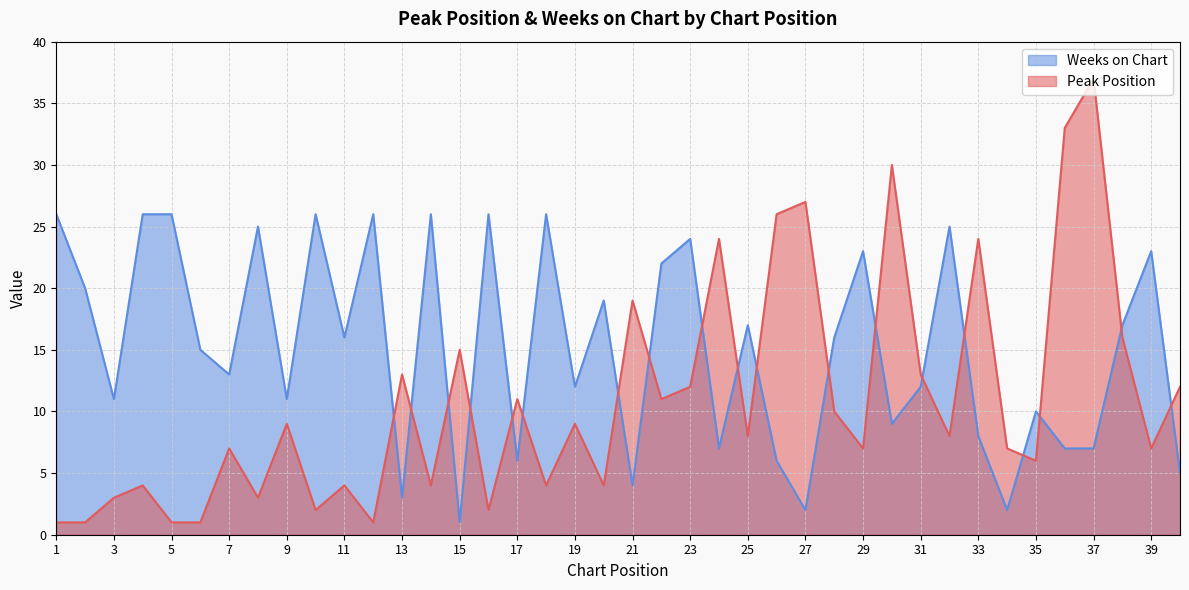

Rank the series by their average value, from lowest to highest.

Peak Position, Weeks on Chart